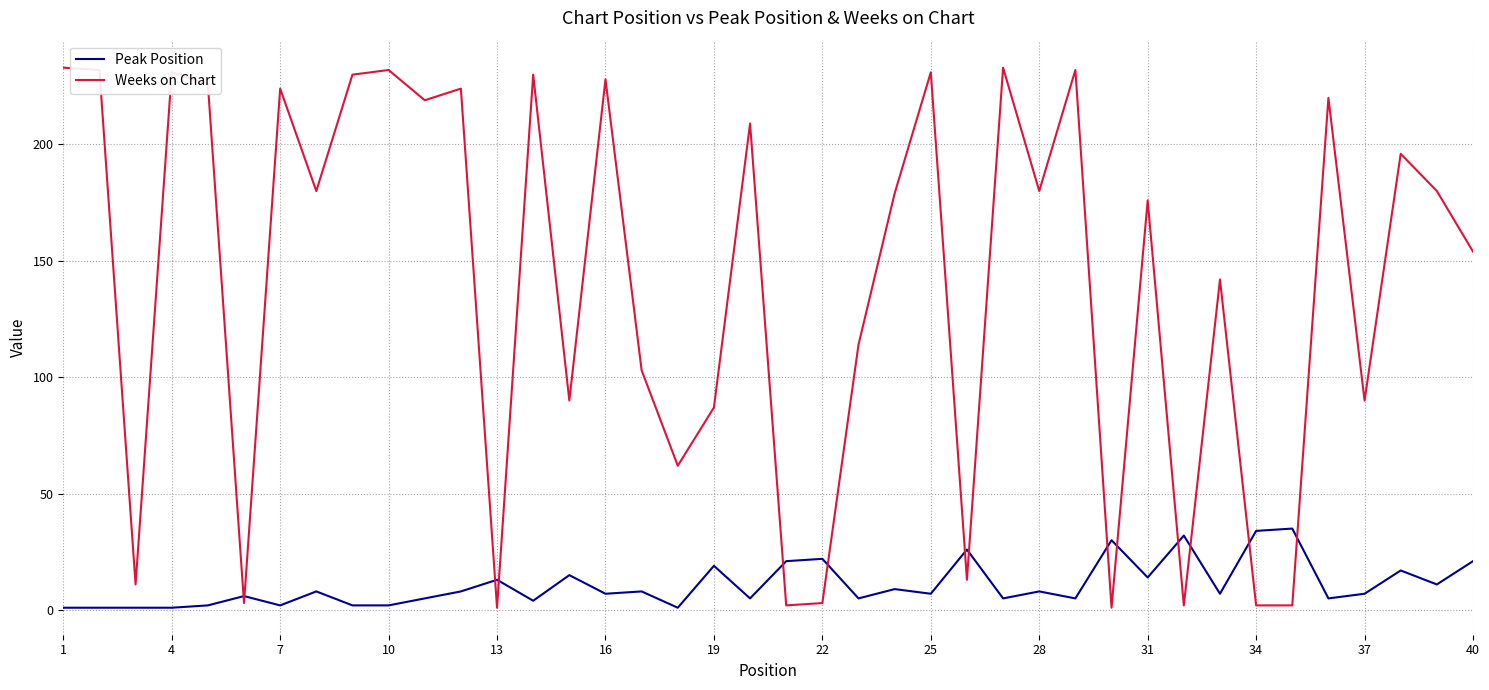

After their last crossing, which series has the higher values: Weeks on Chart or Peak Position?

Weeks on Chart